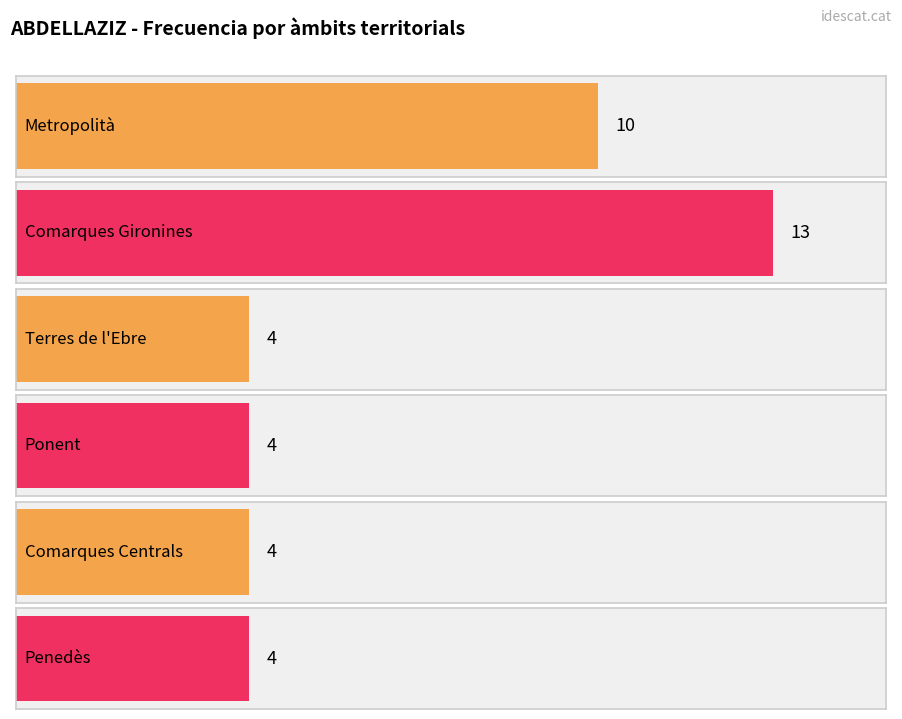

Reading right to left, list all the values displayed in this chart.

4	4	4	4	13	10